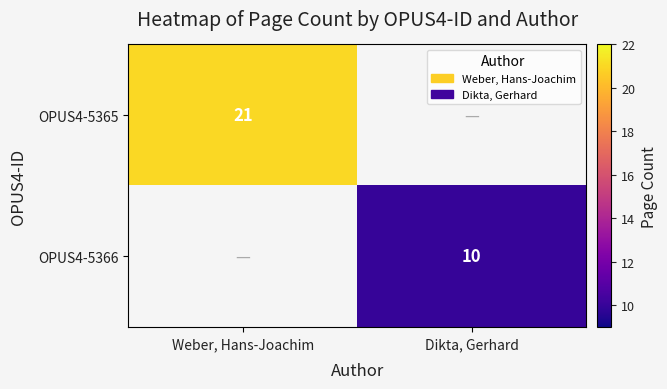

The value of OPUS4-5365 at Weber, Hans-Joachim is 37. True or false?

False